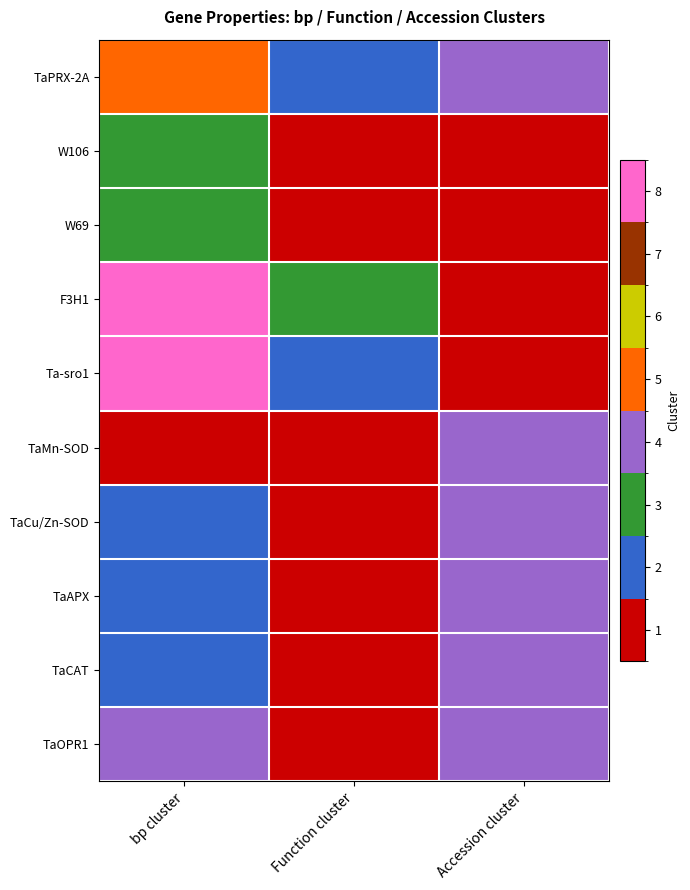

How many series are shown in this chart?

10